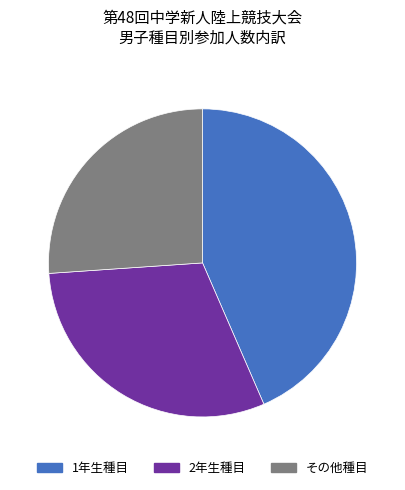

Is the sum of 2年生種目 and その他種目 greater than half?

Yes